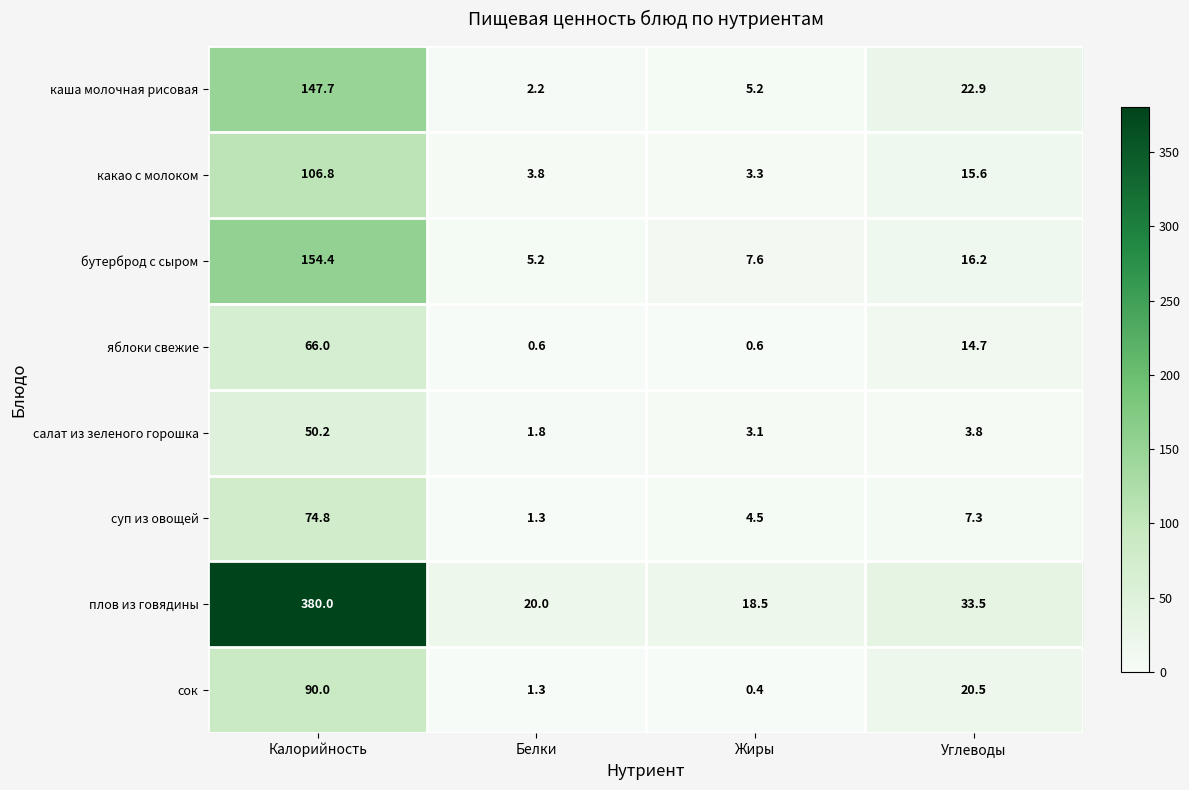

Is it true that сок equals 45.9 at Калорийность?

False